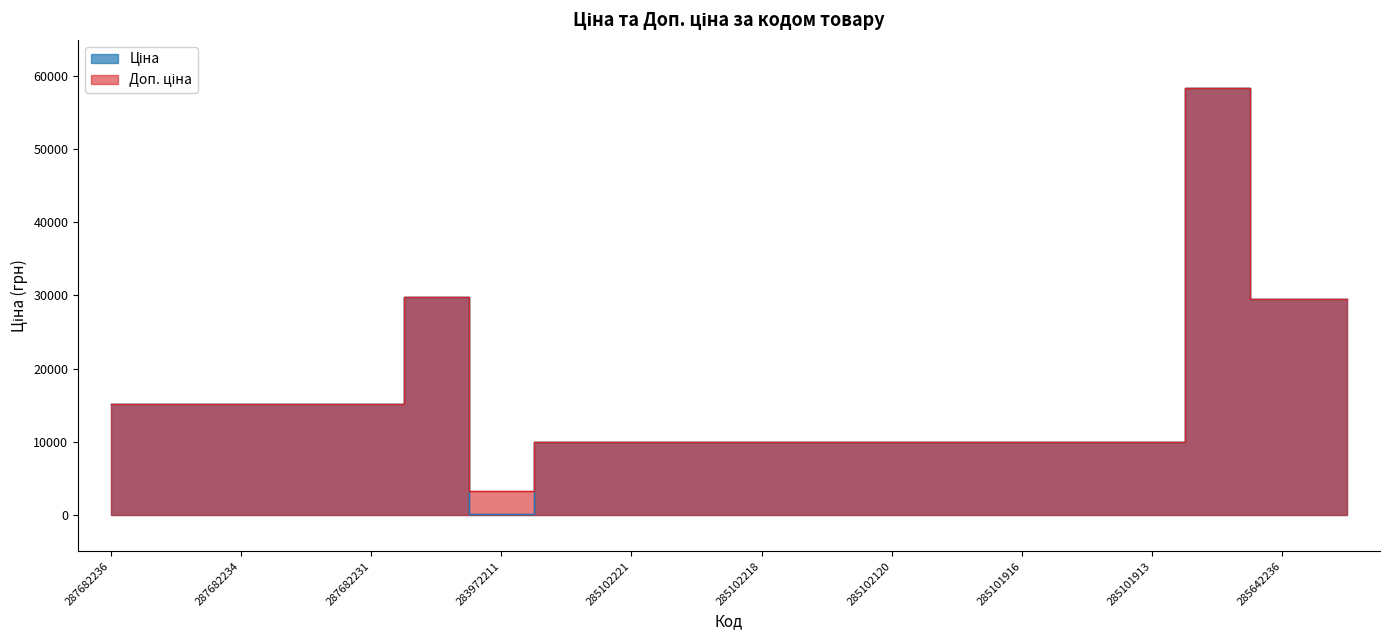

Rank the series at 287682233 from highest to lowest value.

Ціна, Доп. ціна